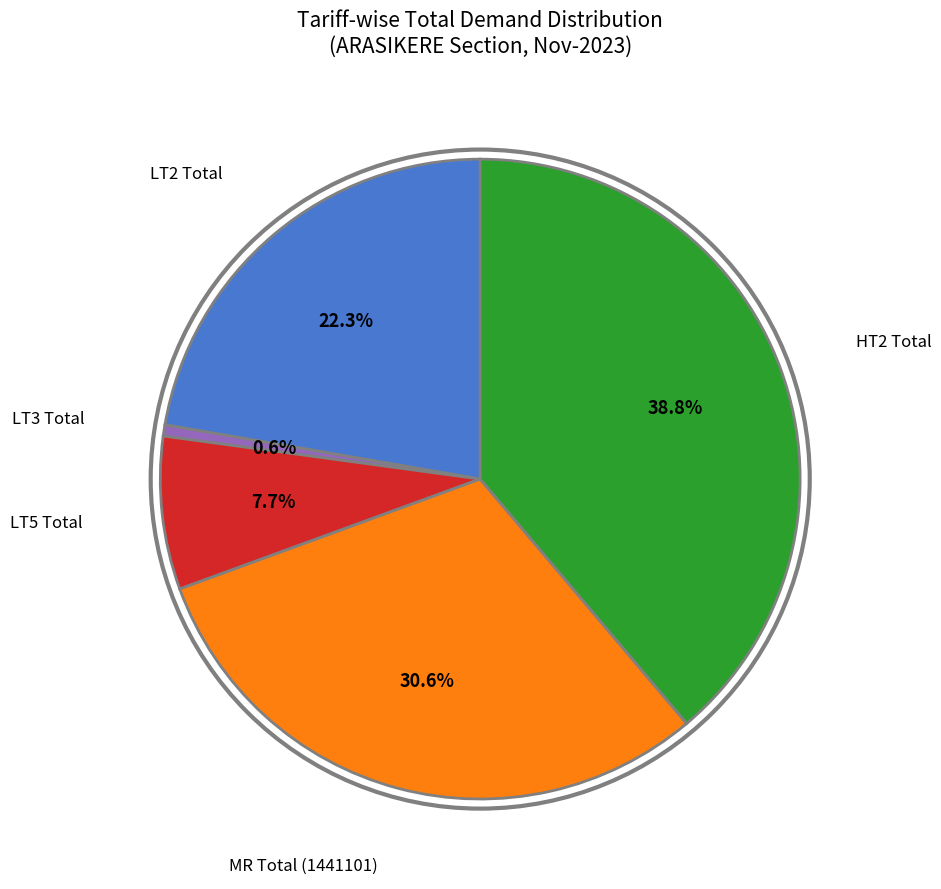

Does any single category account for the majority?

No